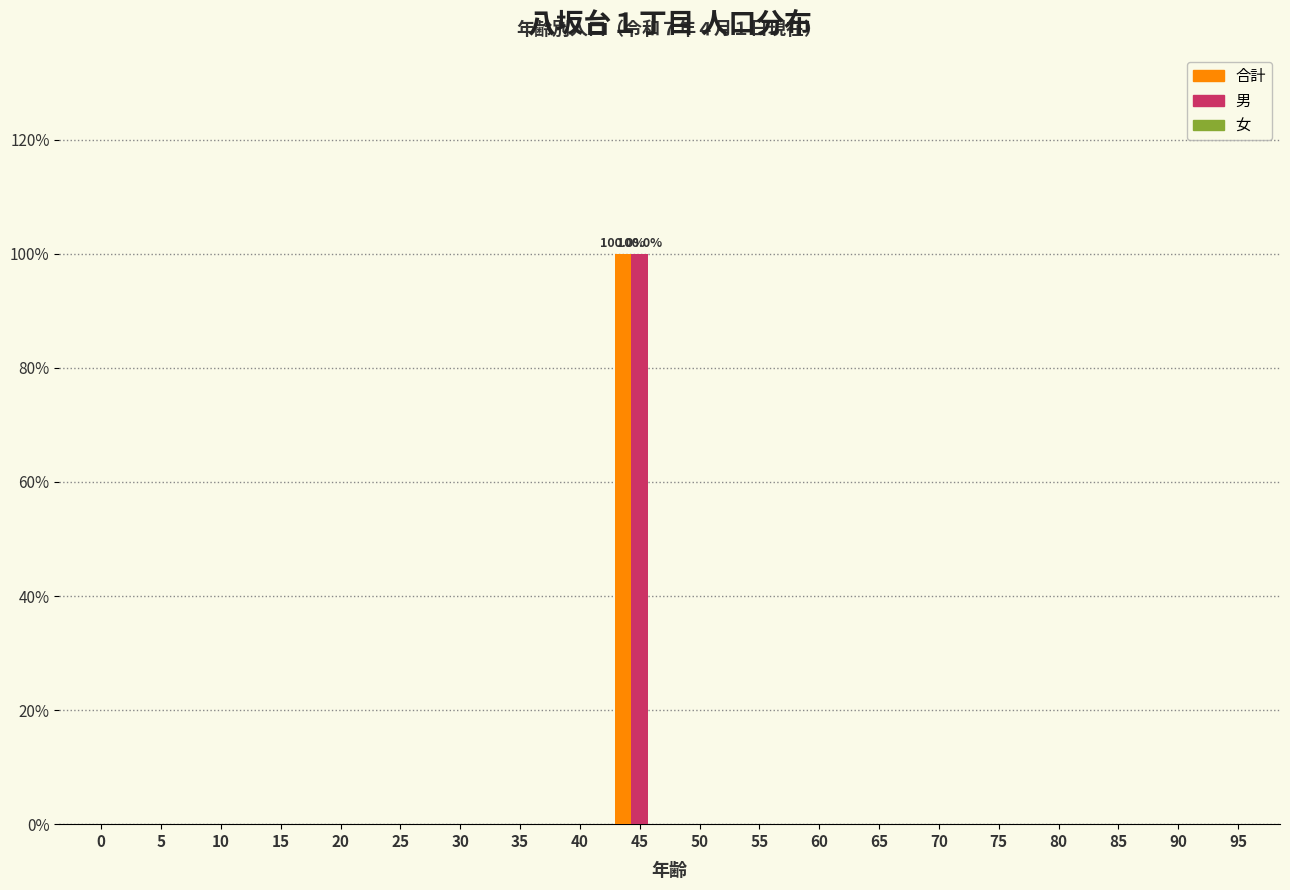

What is the sum of all 合計 values?

100